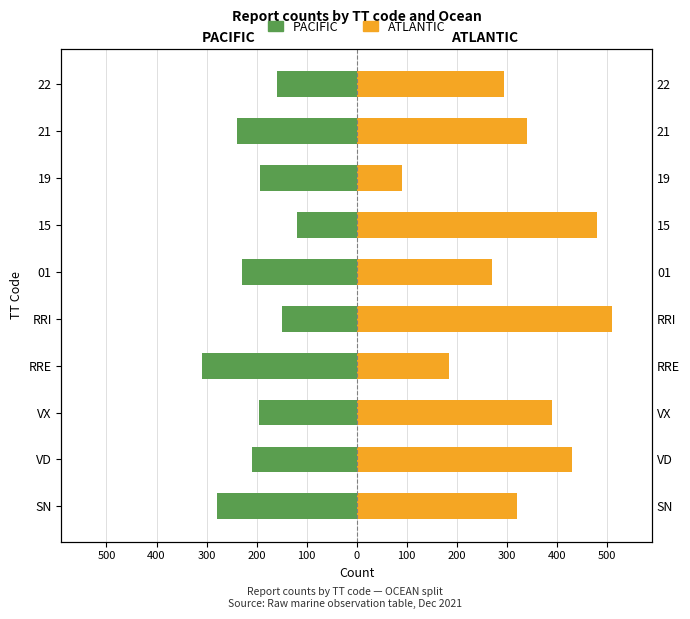

How many groups of bars are there?

10